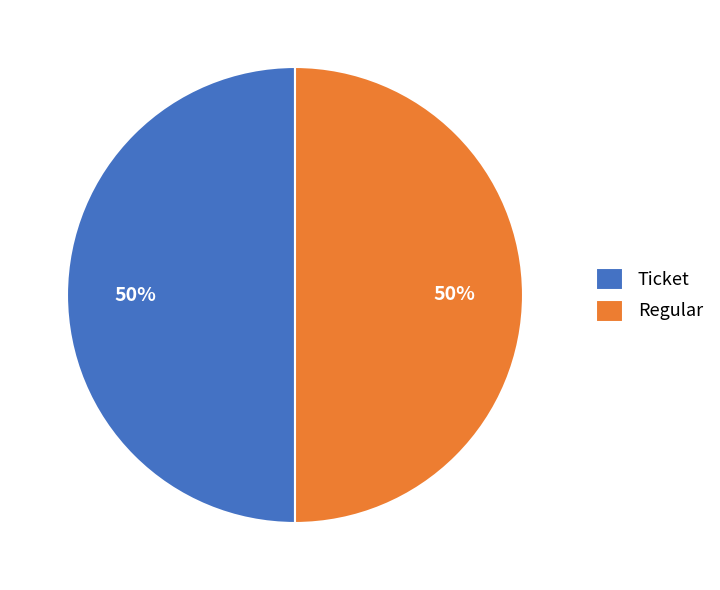

The Ticket slice represents 58% of the pie. True or false?

False